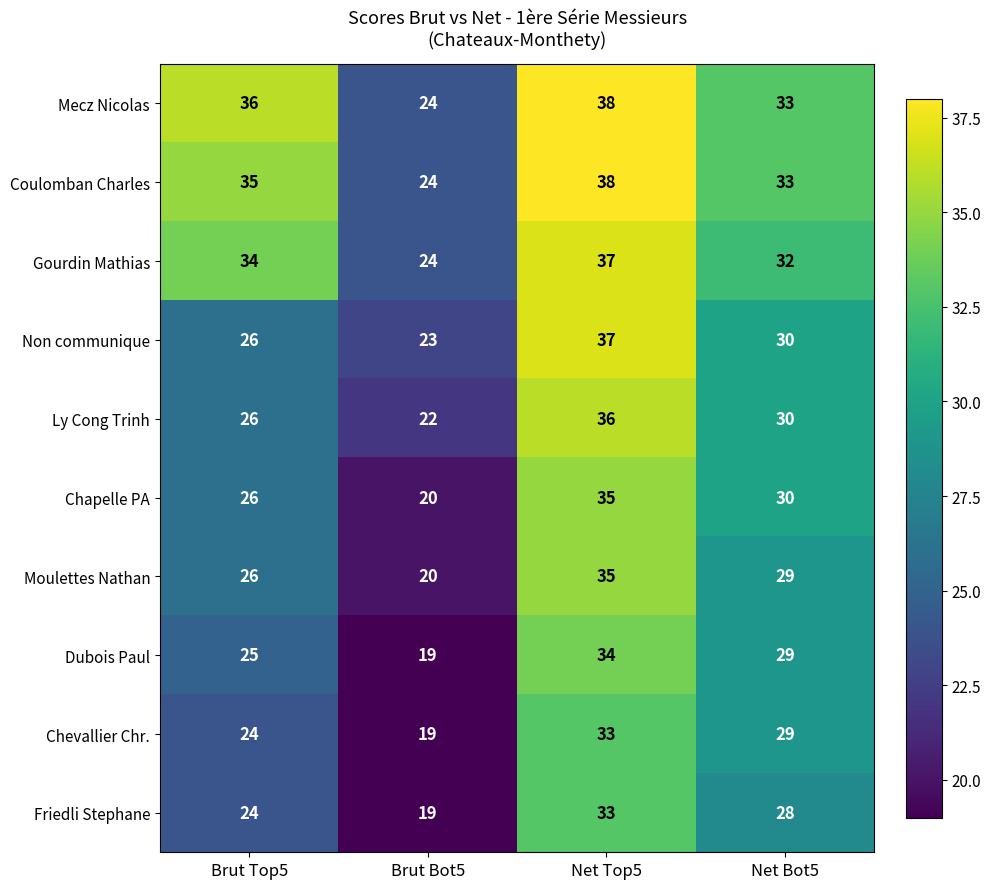

Which label corresponds to the smallest value in the chart?

Brut Bot5